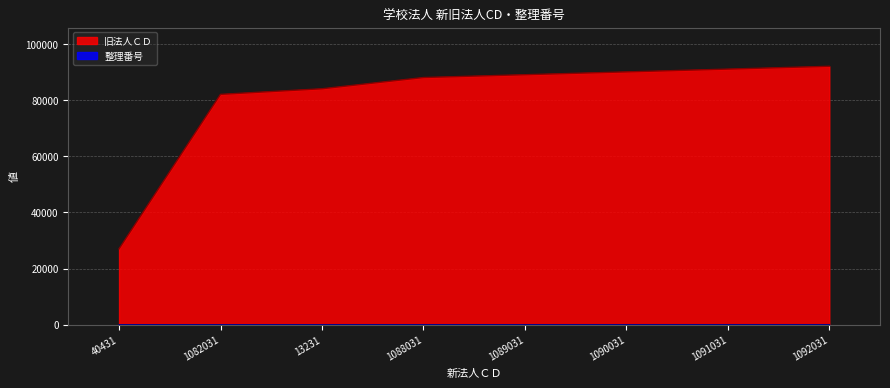

What is the smallest value displayed?

1